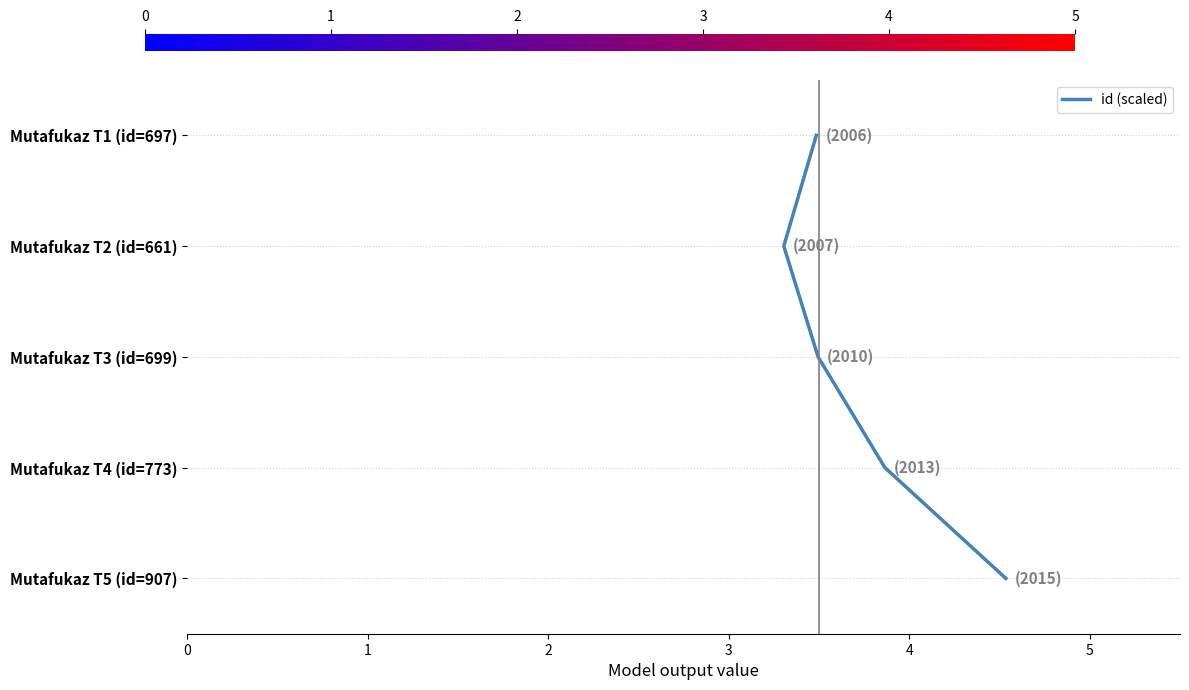

What is the ratio of the value at 3 to the value at 2?

1.5